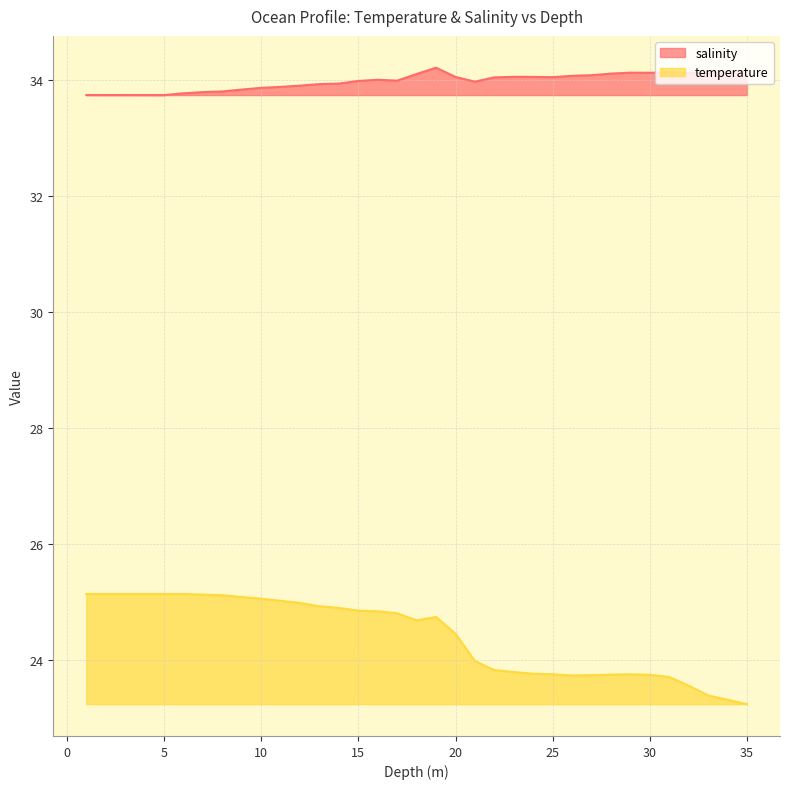

In salinity, how many points are higher than both neighbors (excluding endpoints)?

5